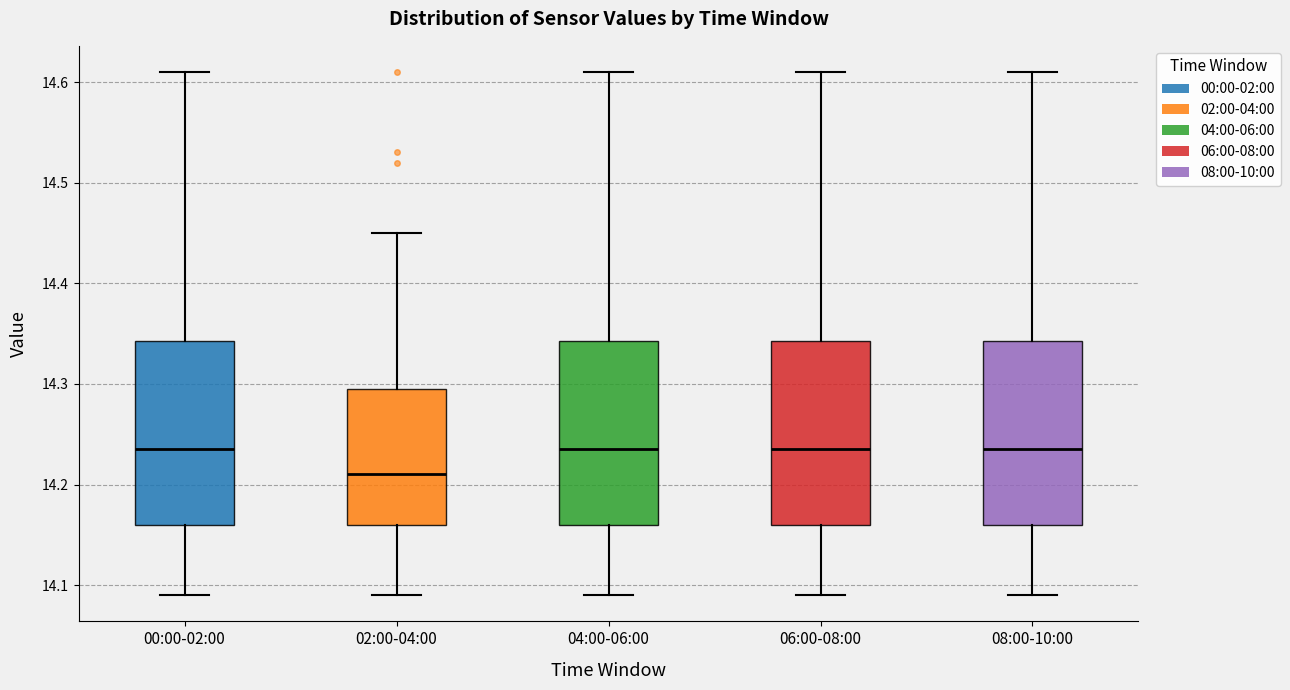

Reading left to right, transcribe this box plot: for each box, give where its median line is, the range the box spans, and where its two whiskers end, as read against the y-axis. The values are not printed on the chart, so give them approximately, as read against the axis.

00:00-02:00: median 14.24, box 14.16 to 14.34, whiskers 14.09 to 14.61
02:00-04:00: median 14.21, box 14.16 to 14.30, whiskers 14.09 to 14.45
04:00-06:00: median 14.24, box 14.16 to 14.34, whiskers 14.09 to 14.61
06:00-08:00: median 14.24, box 14.16 to 14.34, whiskers 14.09 to 14.61
08:00-10:00: median 14.24, box 14.16 to 14.34, whiskers 14.09 to 14.61